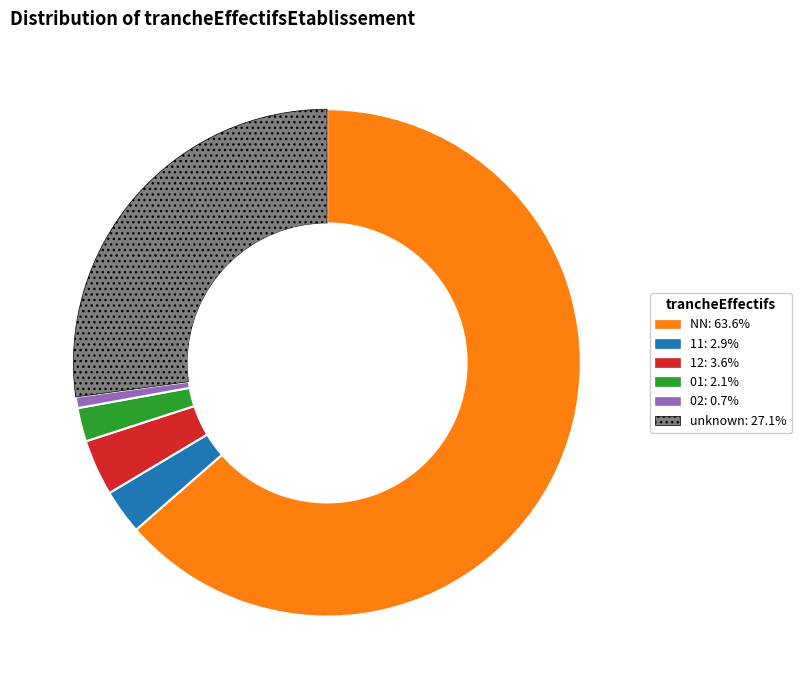

How many segments does this pie chart have?

6